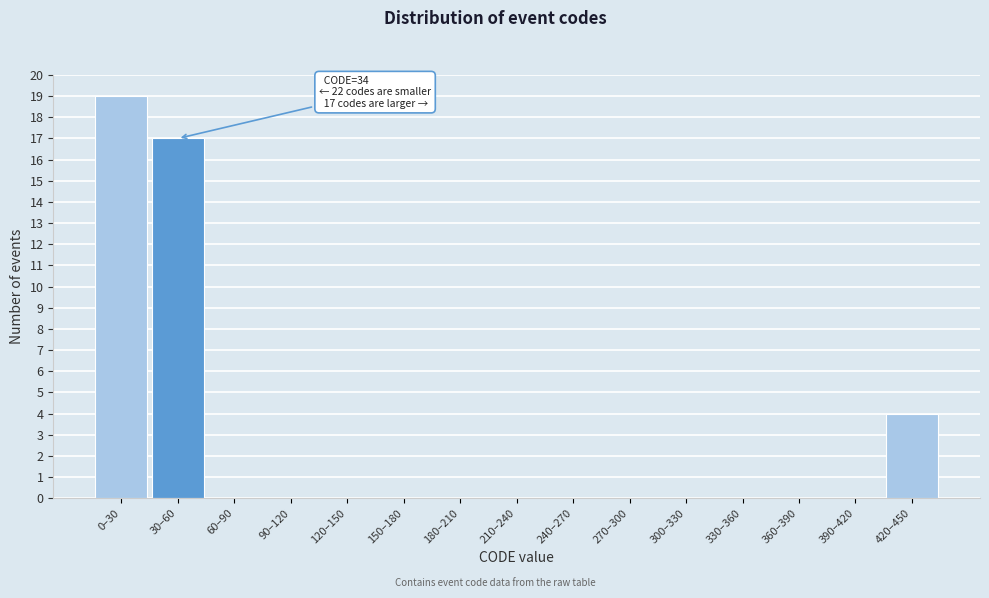

Reading right to left, extract all data points from this chart.

420–450=4	390–420=0	360–390=0	330–360=0	300–330=0	270–300=0	240–270=0	210–240=0	180–210=0	150–180=0	120–150=0	90–120=0	60–90=0	30–60=17	0–30=19